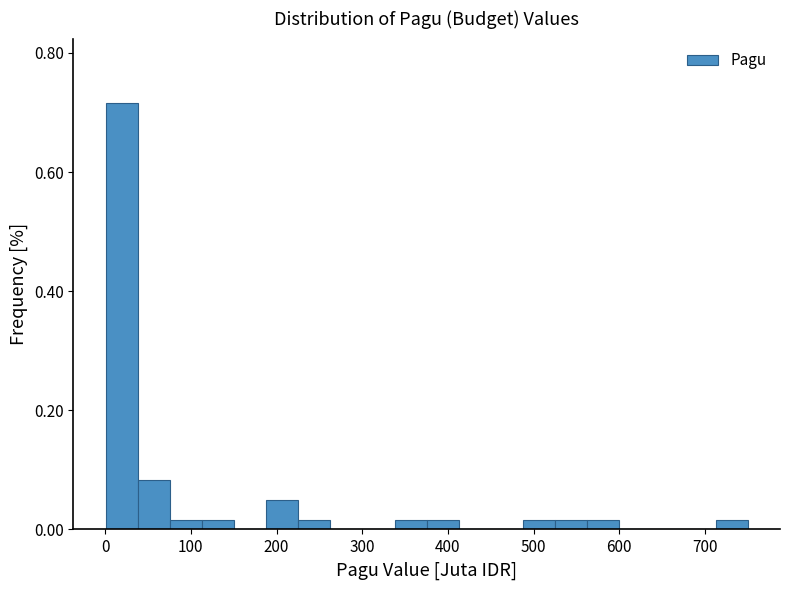

Around what value on the x-axis is the tallest bar? Give the approximate position of its centre, as read against the axis.

20